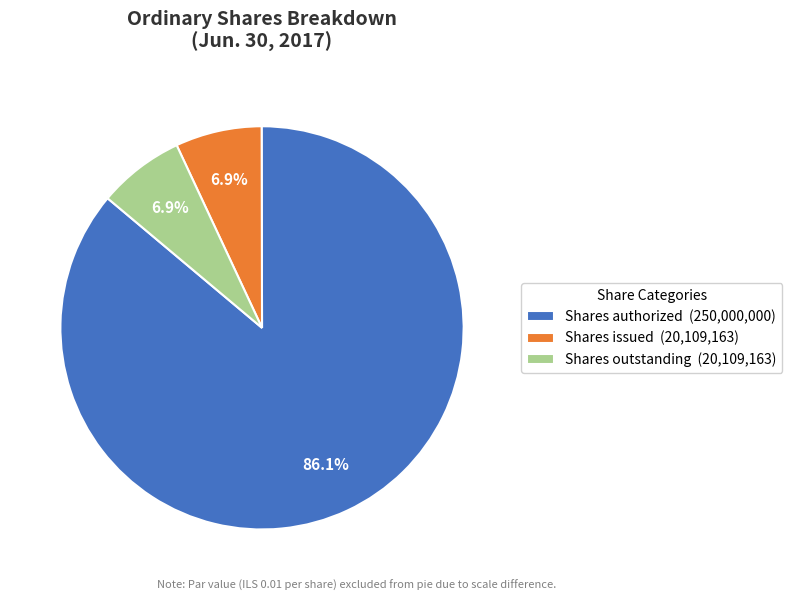

To the nearest percent, what is the average slice percentage?

33%